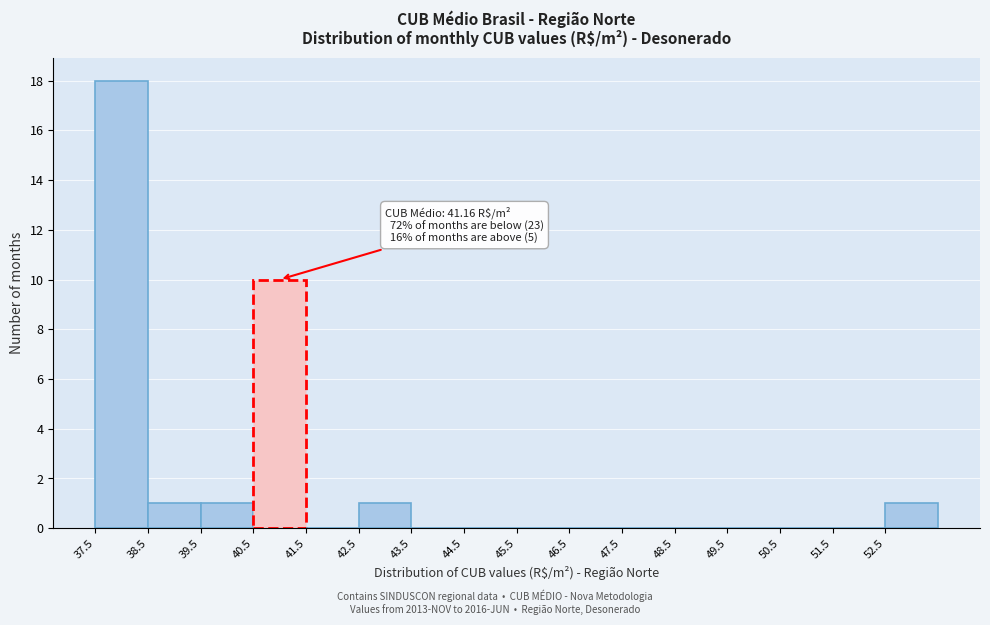

Over which range of the x-axis is the bar tallest?

37.5 to 38.5